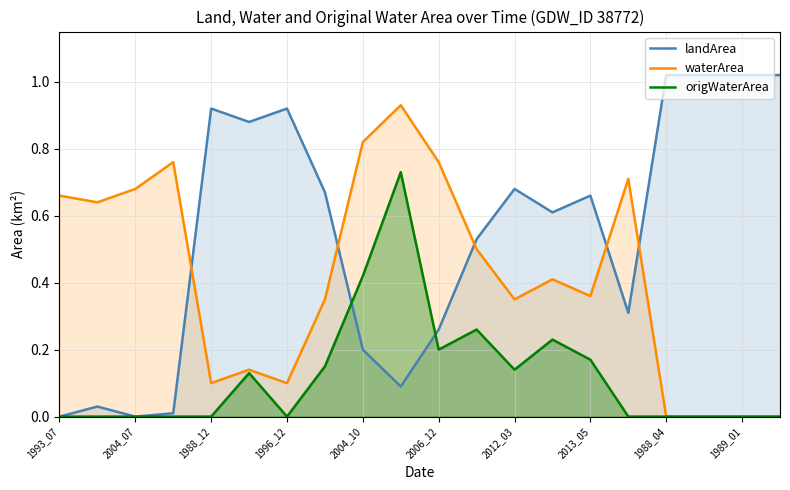

How many interior local valleys does the landArea series have?

5